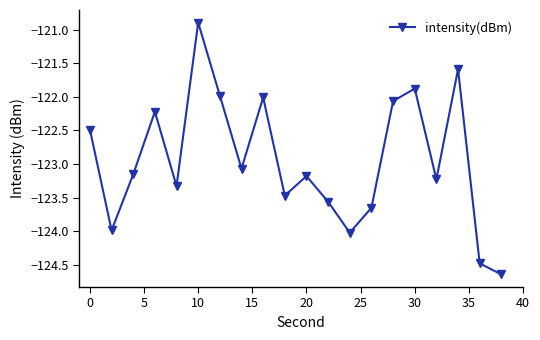

What is the difference between the second highest and minimum values?

3.1